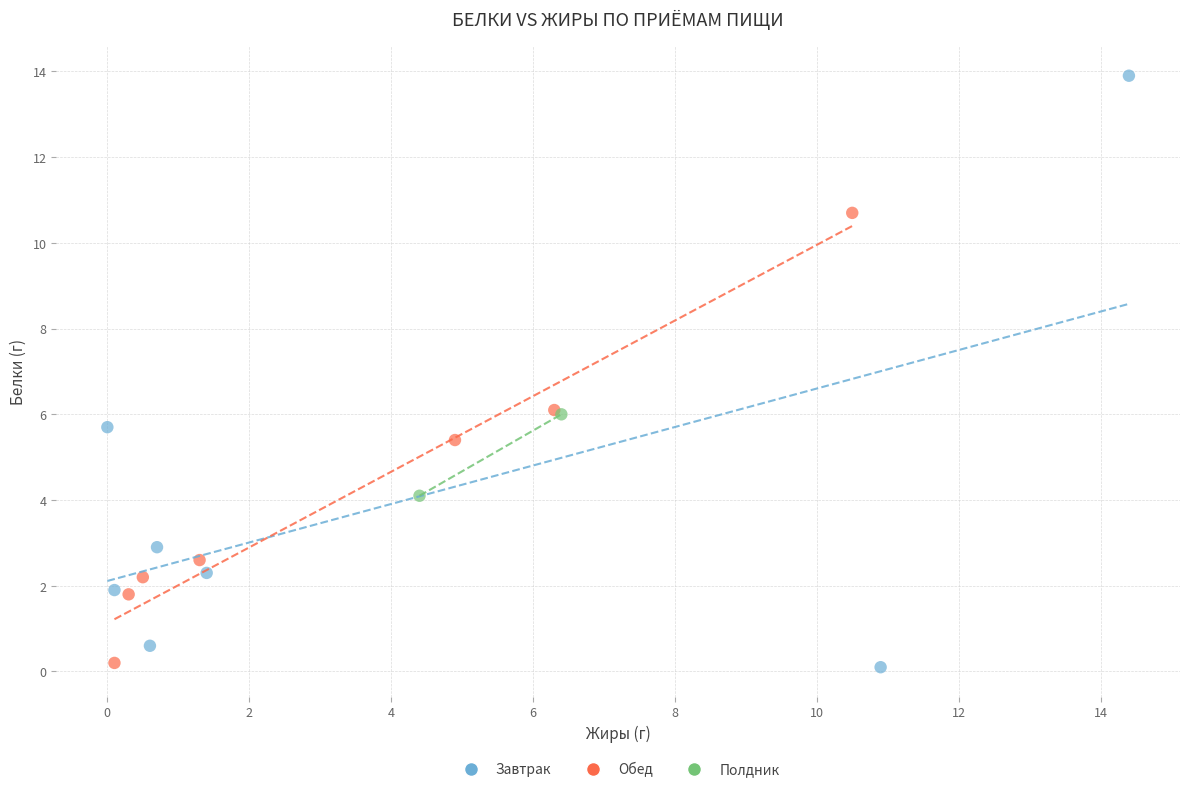

What are all the series names shown in the legend?

Завтрак, Обед, Полдник